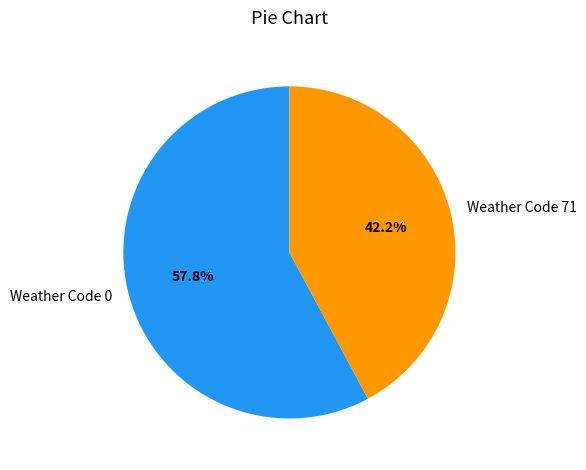

Which slice represents more than half of the pie?

Weather Code 0